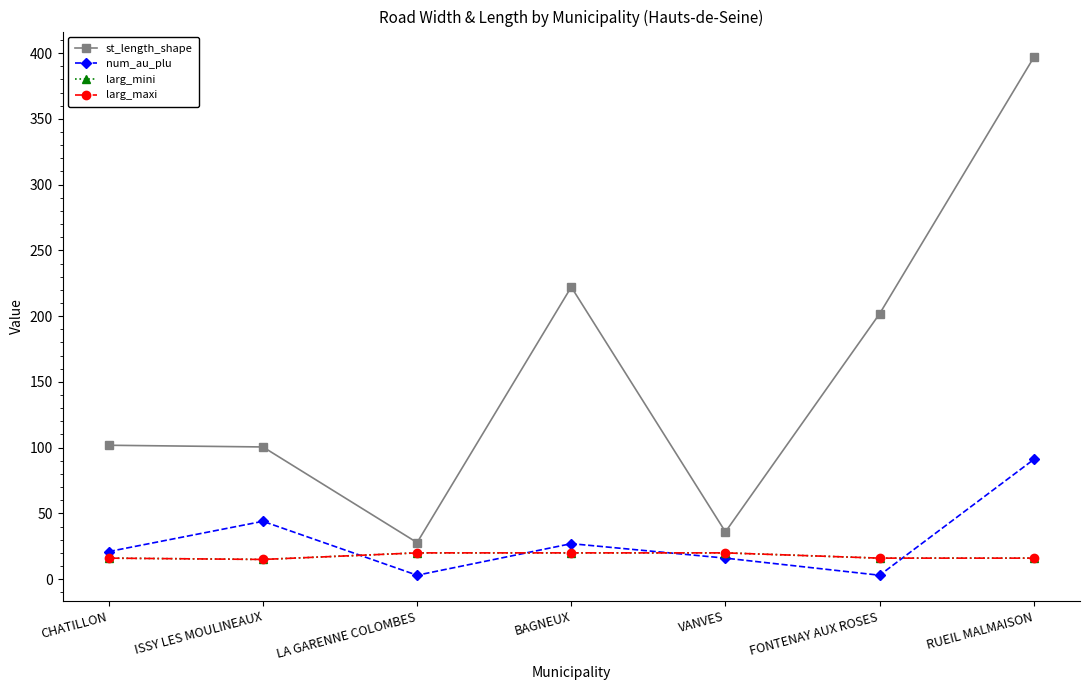

What is the sum of all num_au_plu values?

205.0